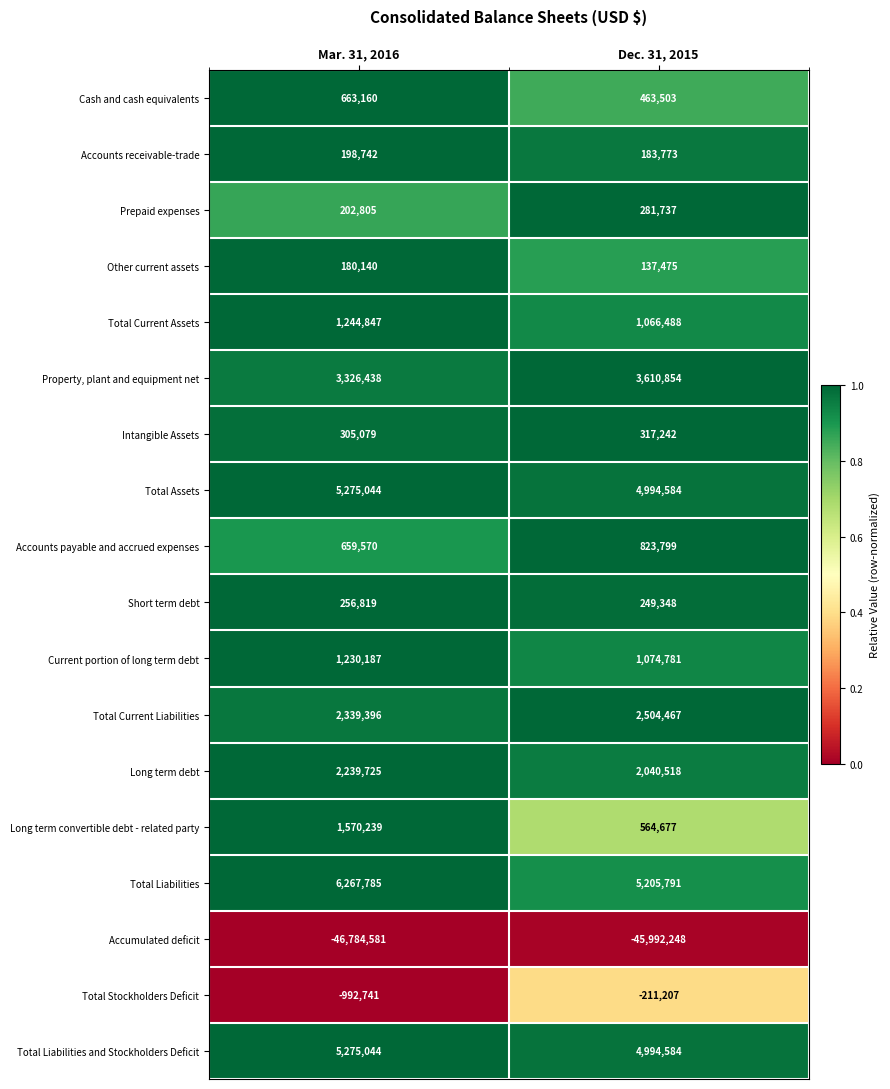

Which series has the largest total across all categories?

Total Liabilities